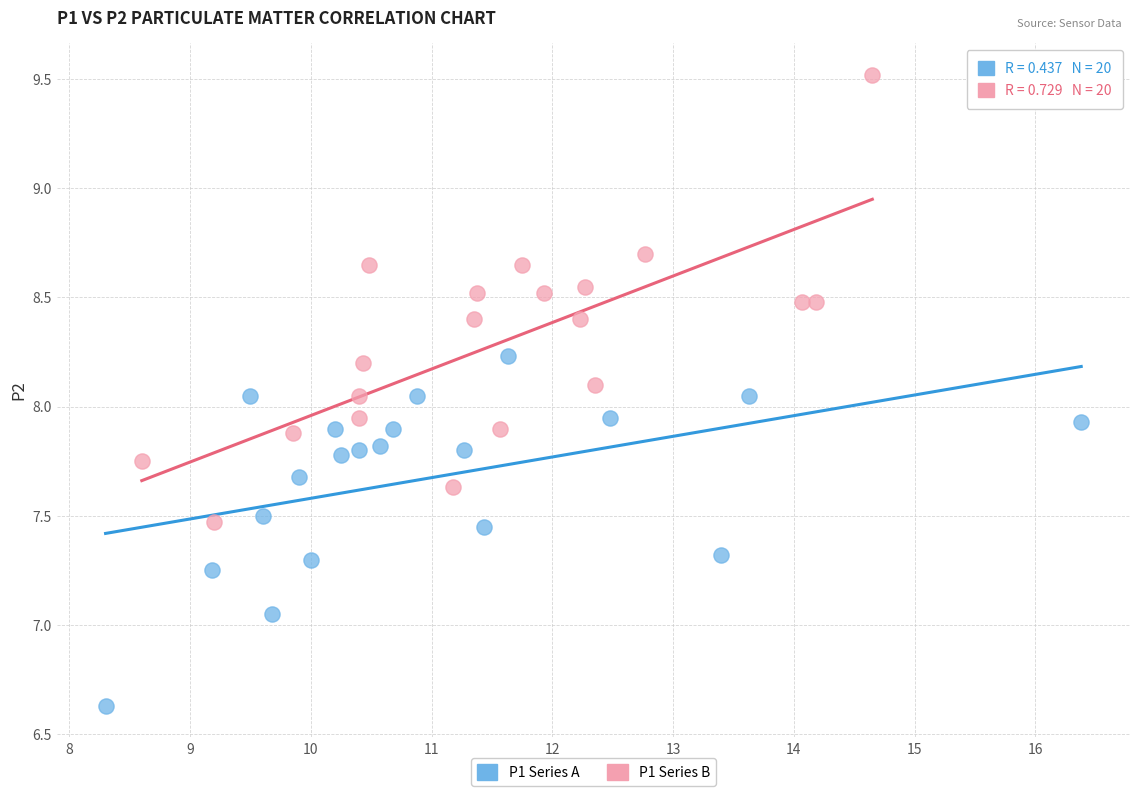

Which series has the widest spread of Y values?

P1 Series B